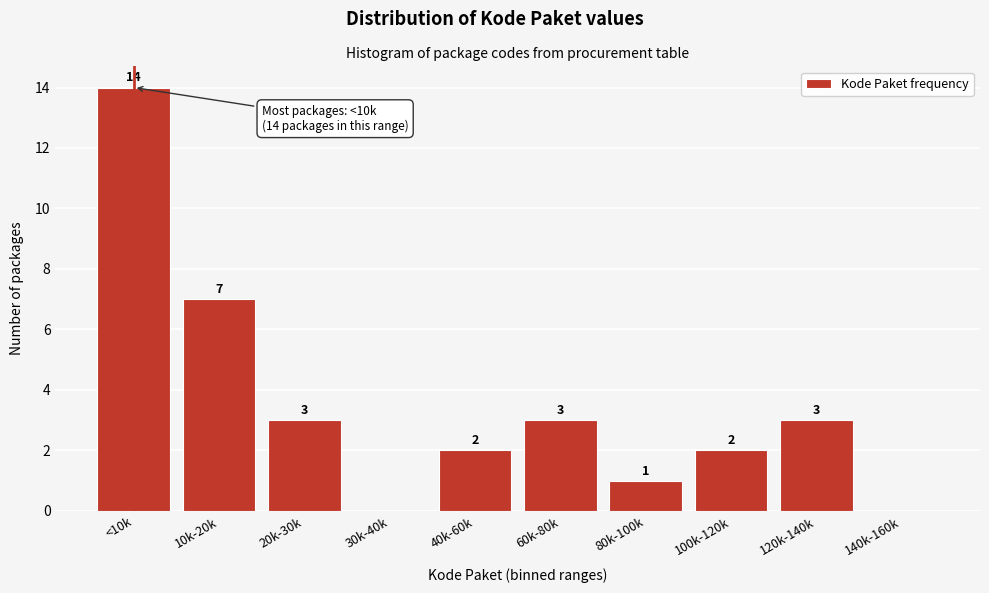

Reading left to right, list all the values displayed in this chart.

<10k=14	10k-20k=7	20k-30k=3	30k-40k=0	40k-60k=2	60k-80k=3	80k-100k=1	100k-120k=2	120k-140k=3	140k-160k=0